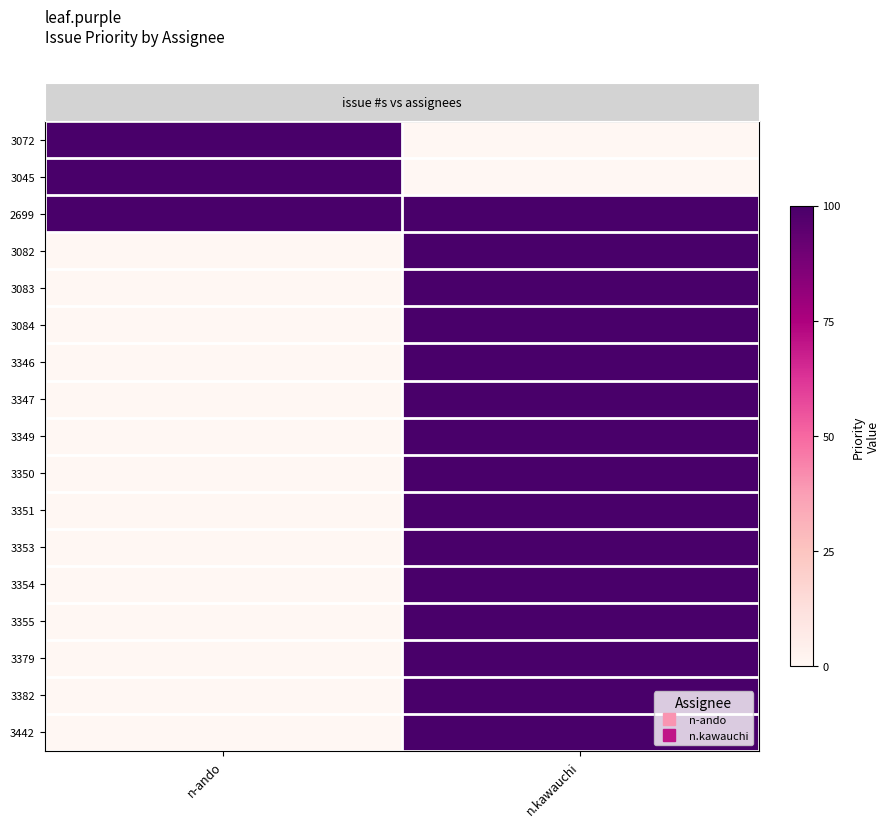

At how many categories does at least one series exceed 0?

2